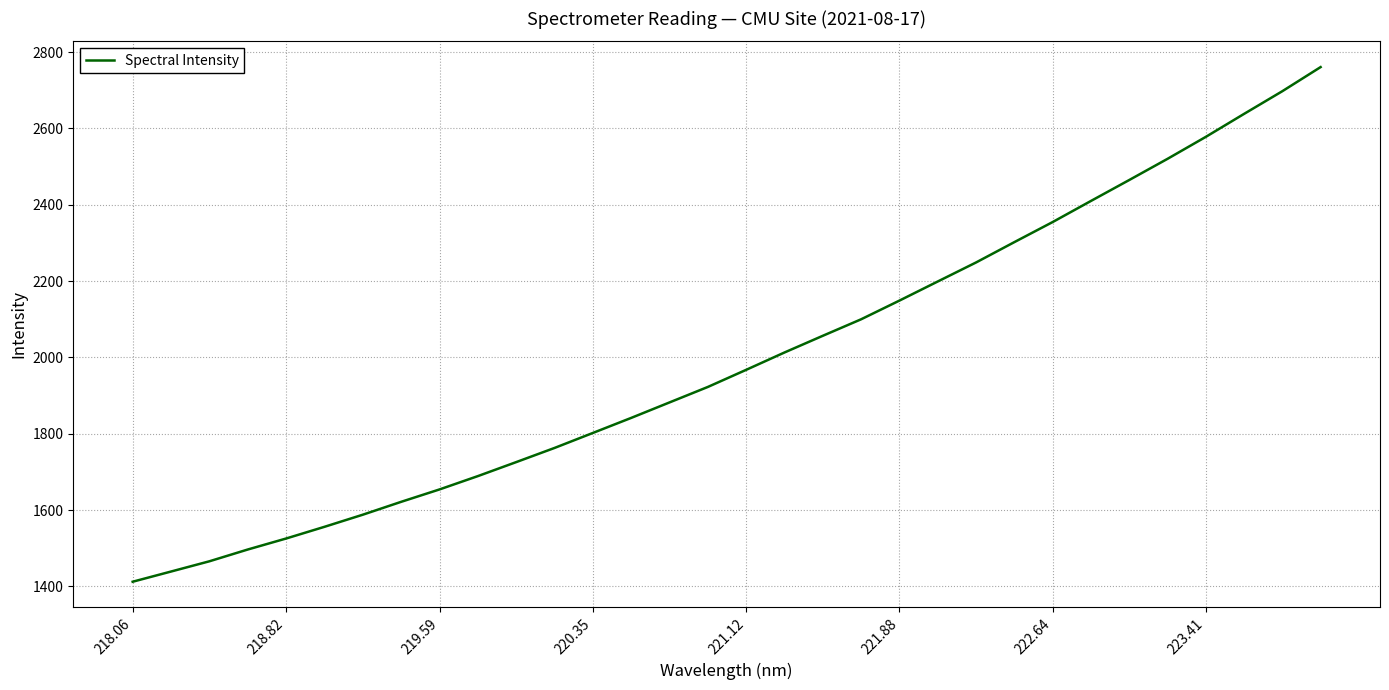

What is the difference between the maximum and minimum values?

1348.7